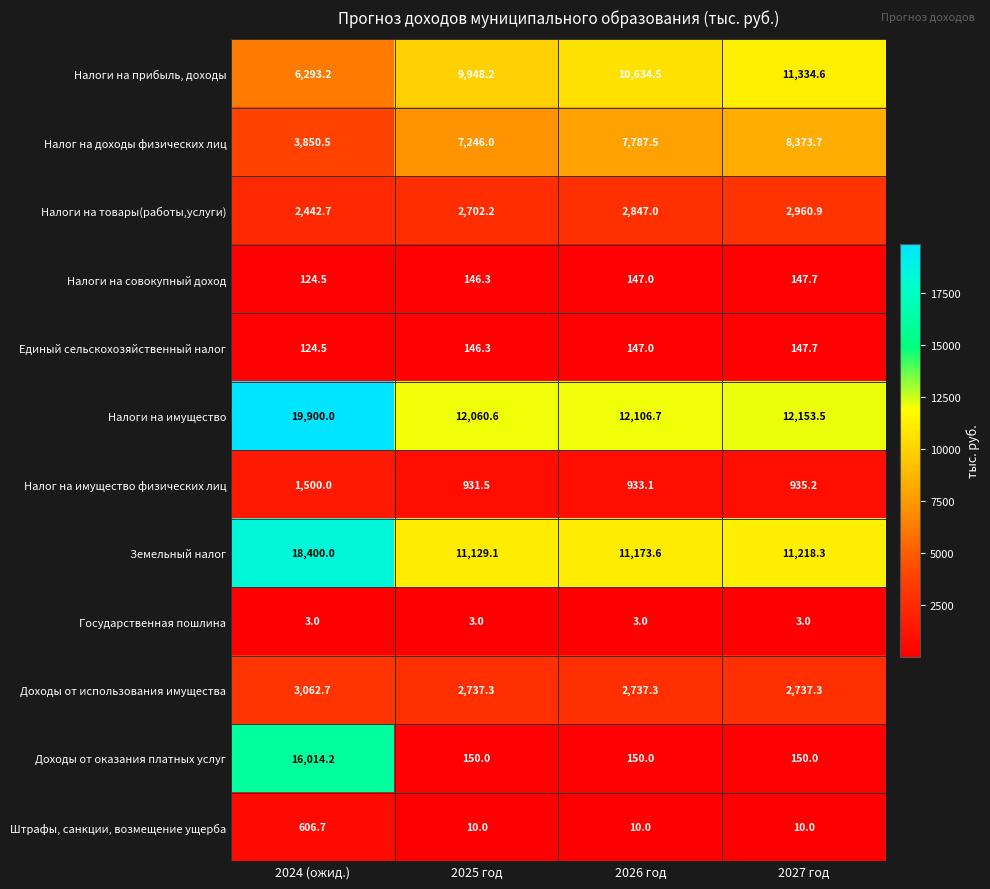

List the labels in order of Налог на доходы физических лиц value, largest first.

2027 год, 2026 год, 2025 год, 2024 (ожид.)